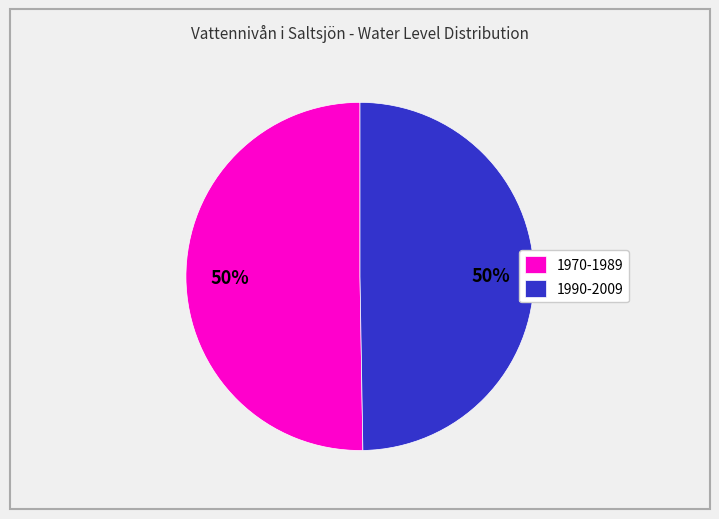

To the nearest percent, what portion does 1970-1989 represent?

50%